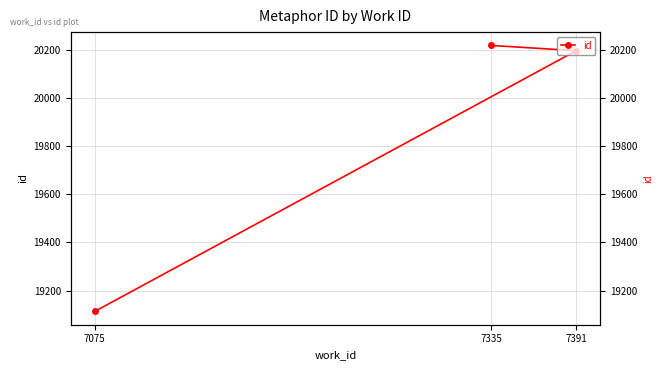

The value at 7335 is 8814. True or false?

False